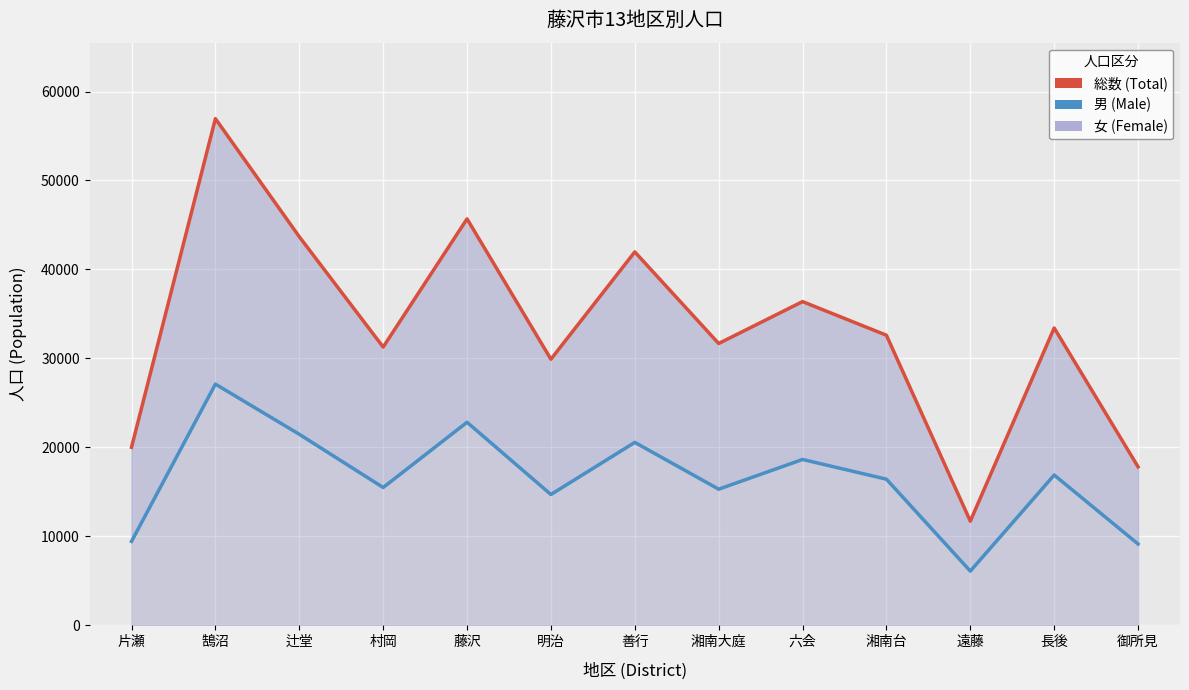

What is the spread (max minus min) of values at 藤沢?

22867